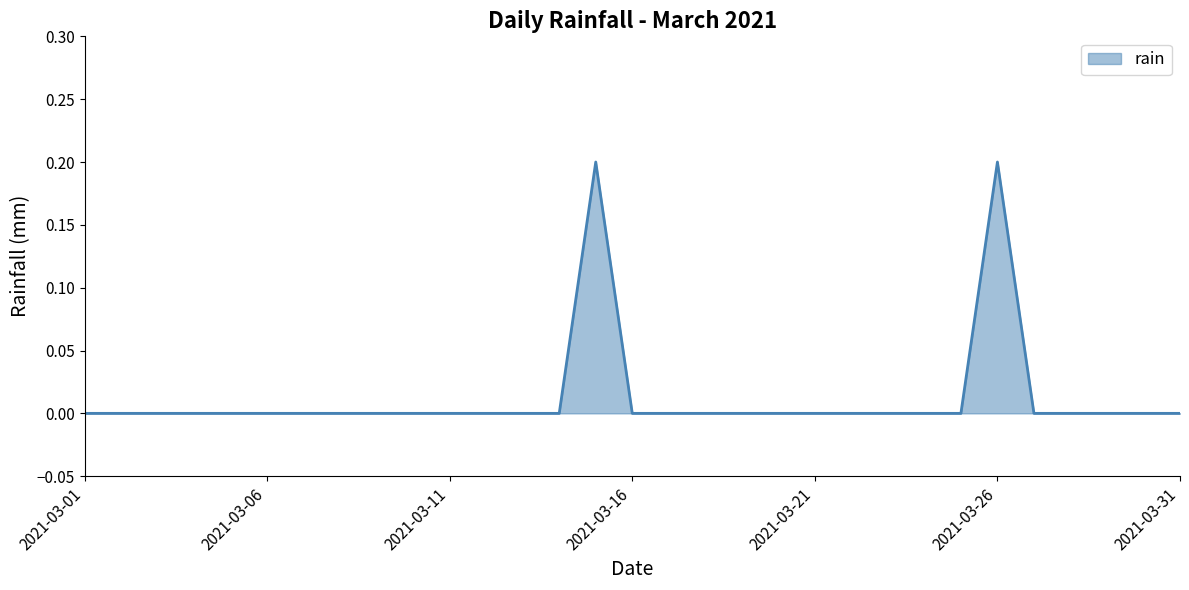

How many values are between 0 and 1?

31